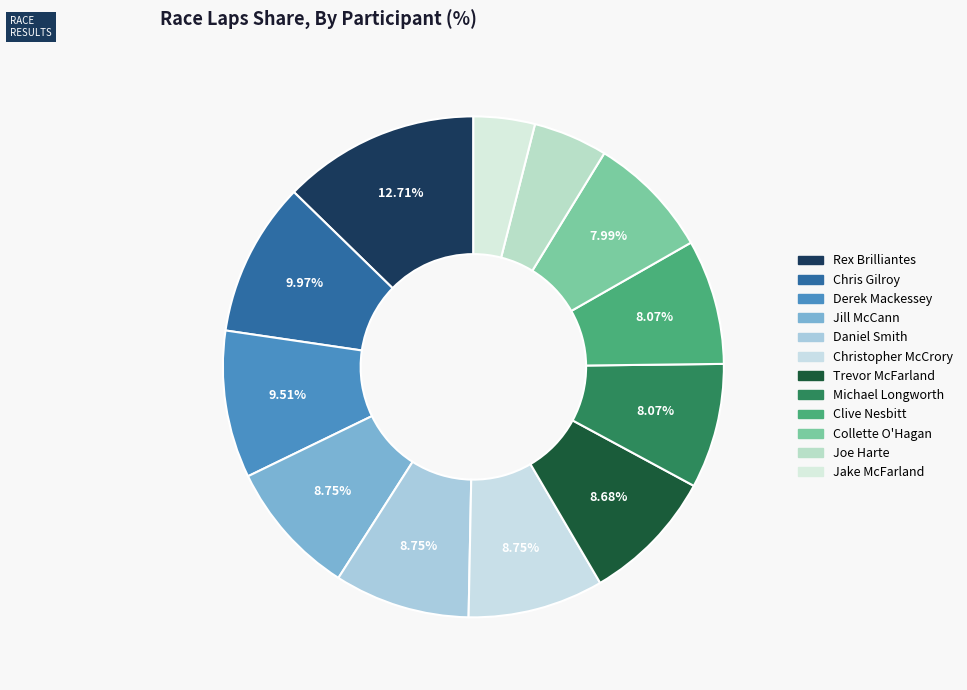

Rank the categories by value from highest to lowest.

Rex Brilliantes, Chris Gilroy, Derek Mackessey, Jill McCann, Daniel Smith, Christopher McCrory, Trevor McFarland, Michael Longworth, Clive Nesbitt, Collette O'Hagan, Joe Harte, Jake McFarland